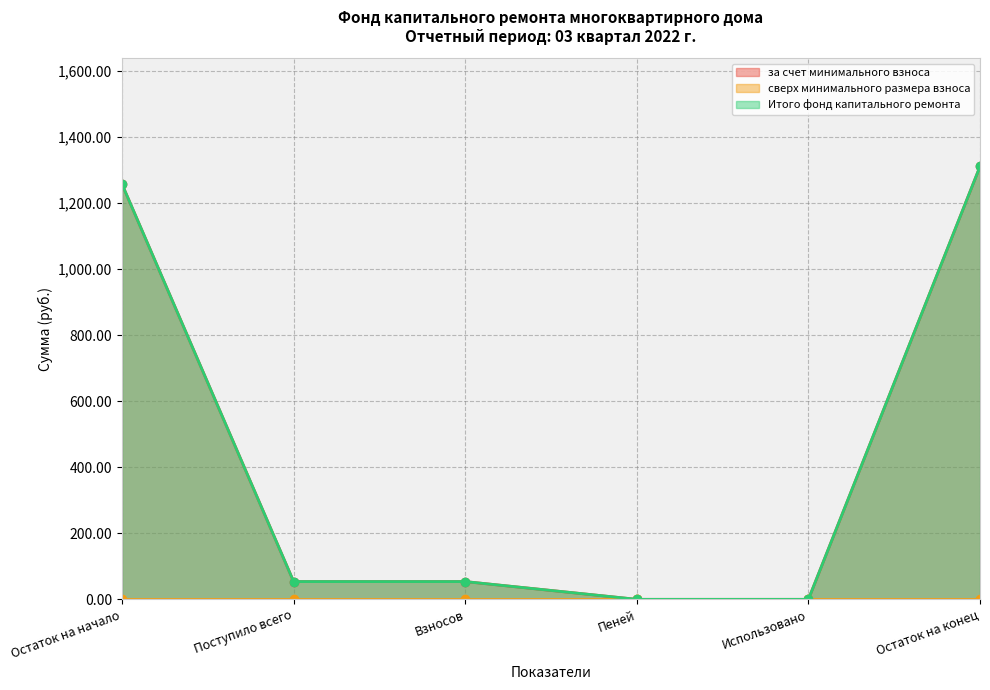

What is the difference between the maximum and minimum values in the Итого фонд капитального ремонта series?

1310.1